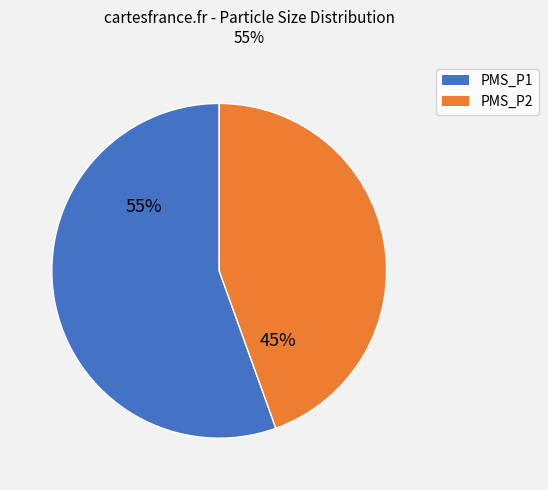

Which slice represents more than half of the pie?

PMS_P1